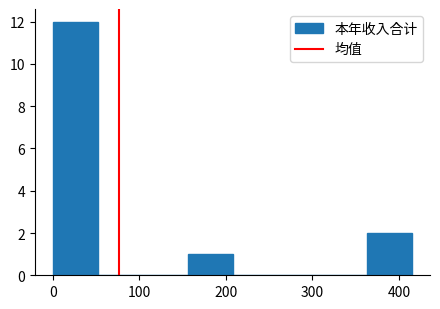

Reading left to right, list every bar in this chart as the range it spans on the x-axis followed by its height. Neither the bar edges nor the heights are printed on the chart, so give them approximately, as read against the axes.

0 to 50: 12
50 to 100: 0
100 to 160: 0
160 to 210: 1
210 to 260: 0
260 to 310: 0
310 to 360: 0
360 to 420: 2